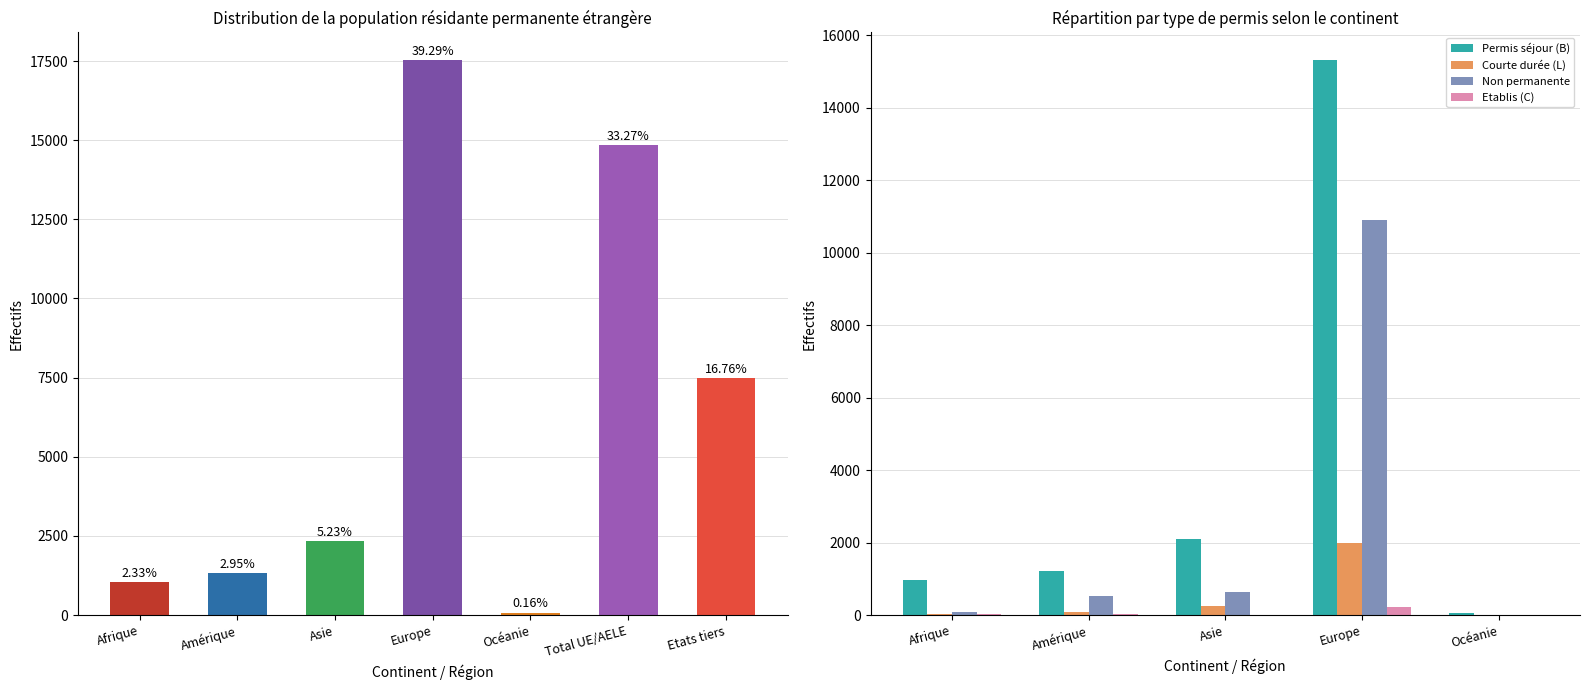

At which label does Etablis (C) first exceed 37?

Europe